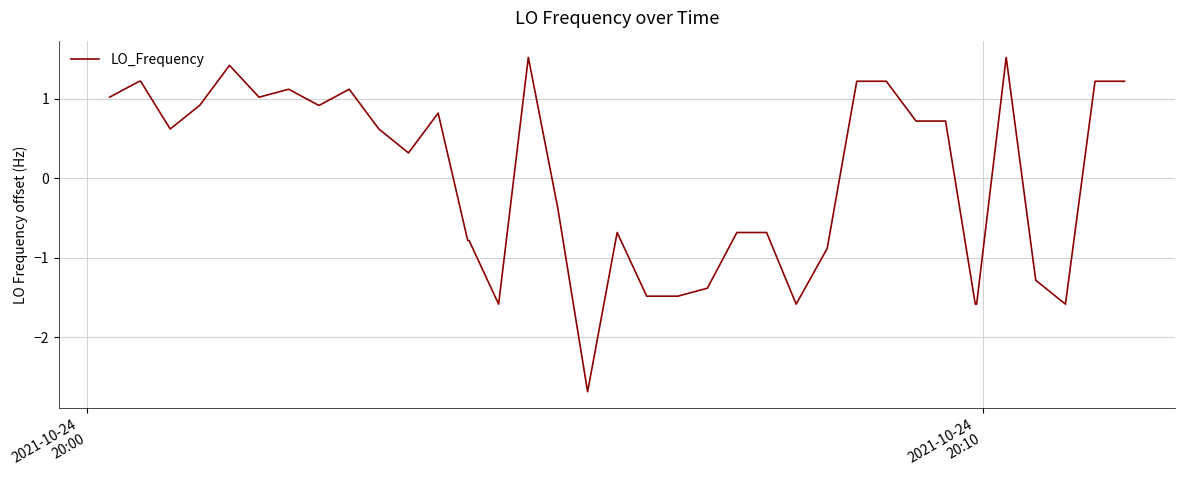

What is the greatest value displayed?

1.5